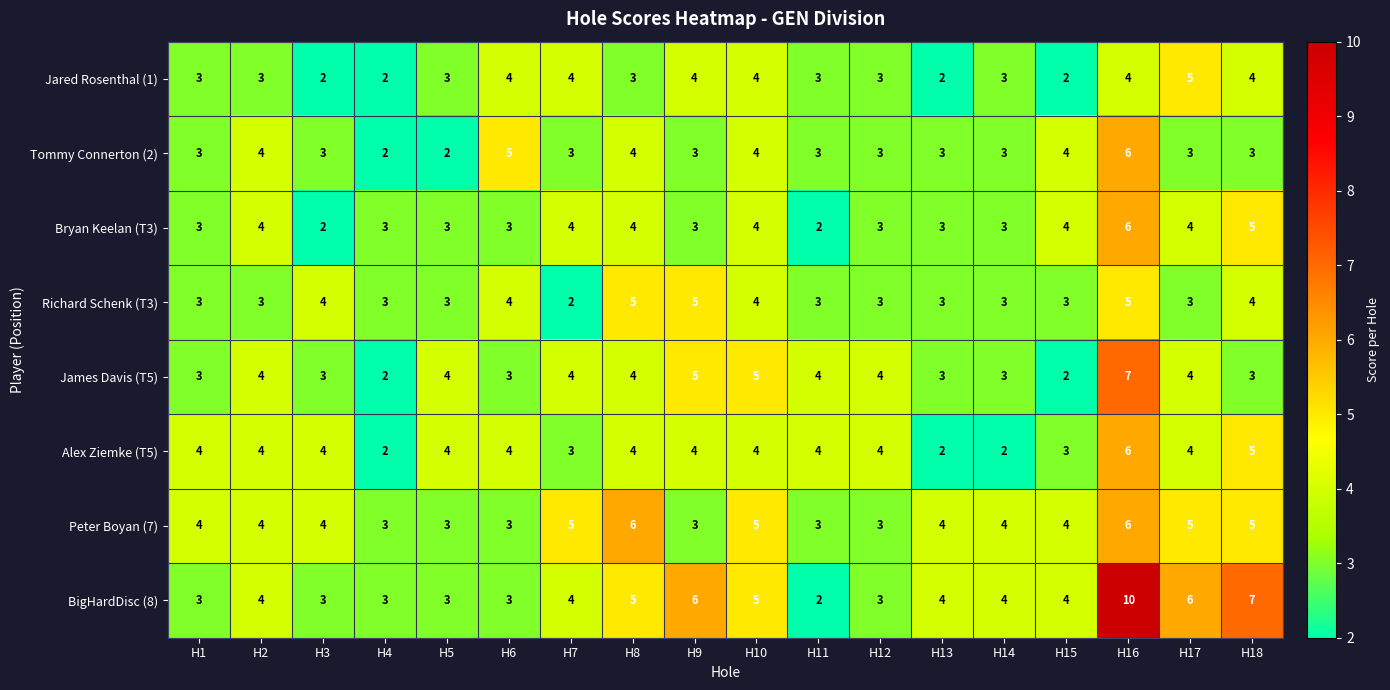

The value of BigHardDisc (8) at H12 is 2. True or false?

False